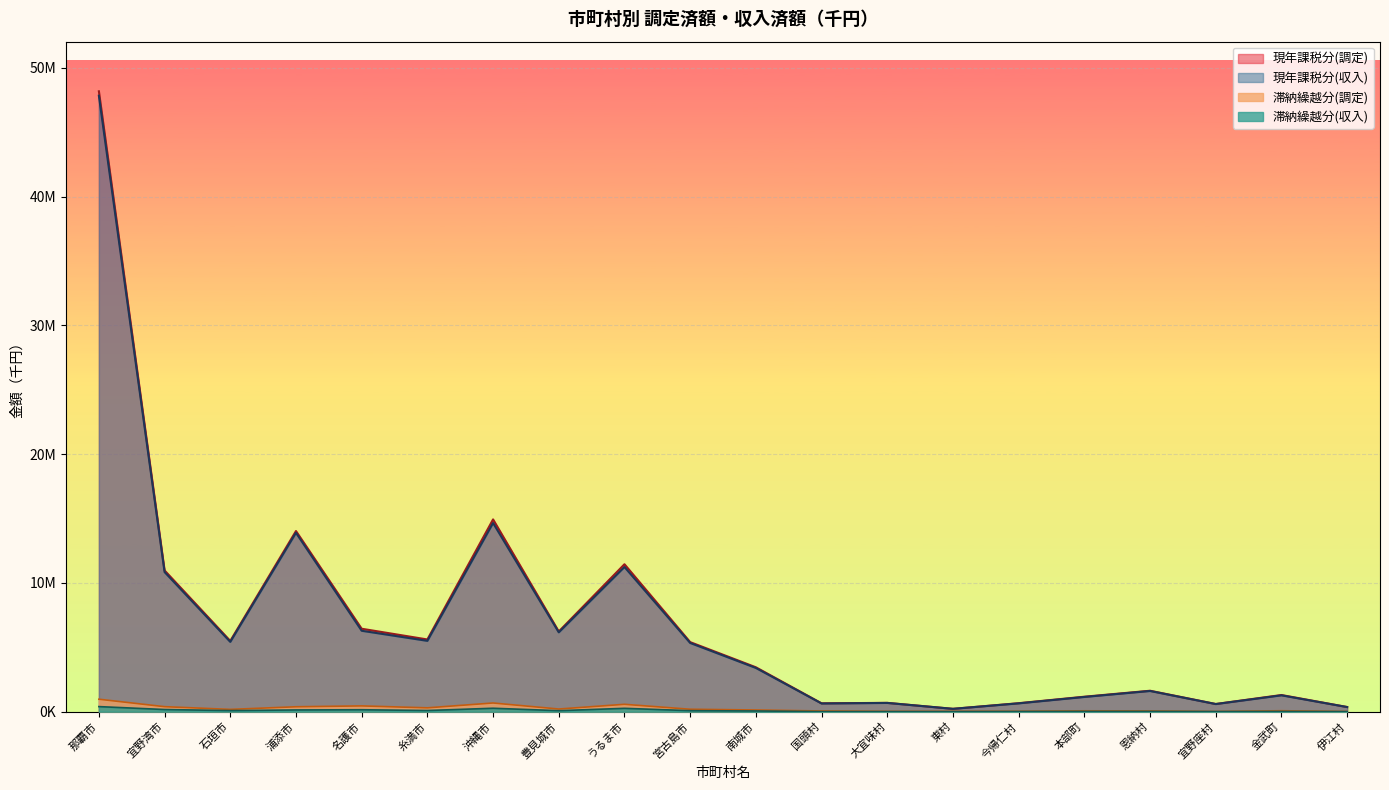

True or false: 現年課税分(収入) and 現年課税分(調定) cross at least once.

False